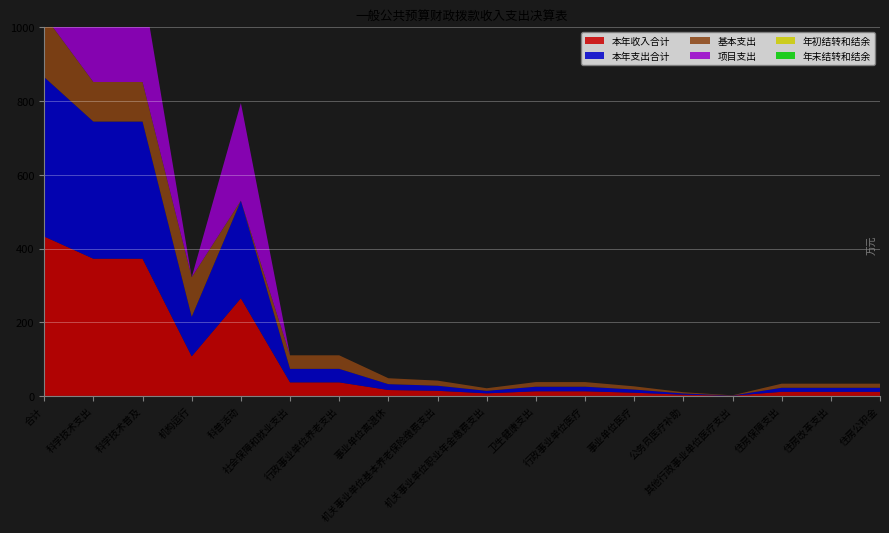

Reading left to right, transcribe all the data shown in this chart.

本年收入合计: 432.6	372.3	372.3	107.4	265.0	36.7	36.7	16.0	13.8	6.9	12.5	12.5	8.7	3.3	0.5	11.1	11.1	11.1
本年支出合计: 432.6	372.3	372.3	107.4	265.0	36.7	36.7	16.0	13.8	6.9	12.5	12.5	8.7	3.3	0.5	11.1	11.1	11.1
基本支出: 167.7	107.4	107.4	107.4	0.0	36.7	36.7	16.0	13.8	6.9	12.5	12.5	8.7	3.3	0.5	11.1	11.1	11.1
项目支出: 265.0	265.0	265.0	0.0	265.0	0.0	0.0	0.0	0.0	0.0	0.0	0.0	0.0	0.0	0.0	0.0	0.0	0.0
年初结转和结余: 0.0	0.0	0.0	0.0	0.0	0.0	0.0	0.0	0.0	0.0	0.0	0.0	0.0	0.0	0.0	0.0	0.0	0.0
年末结转和结余: 0.0	0.0	0.0	0.0	0.0	0.0	0.0	0.0	0.0	0.0	0.0	0.0	0.0	0.0	0.0	0.0	0.0	0.0